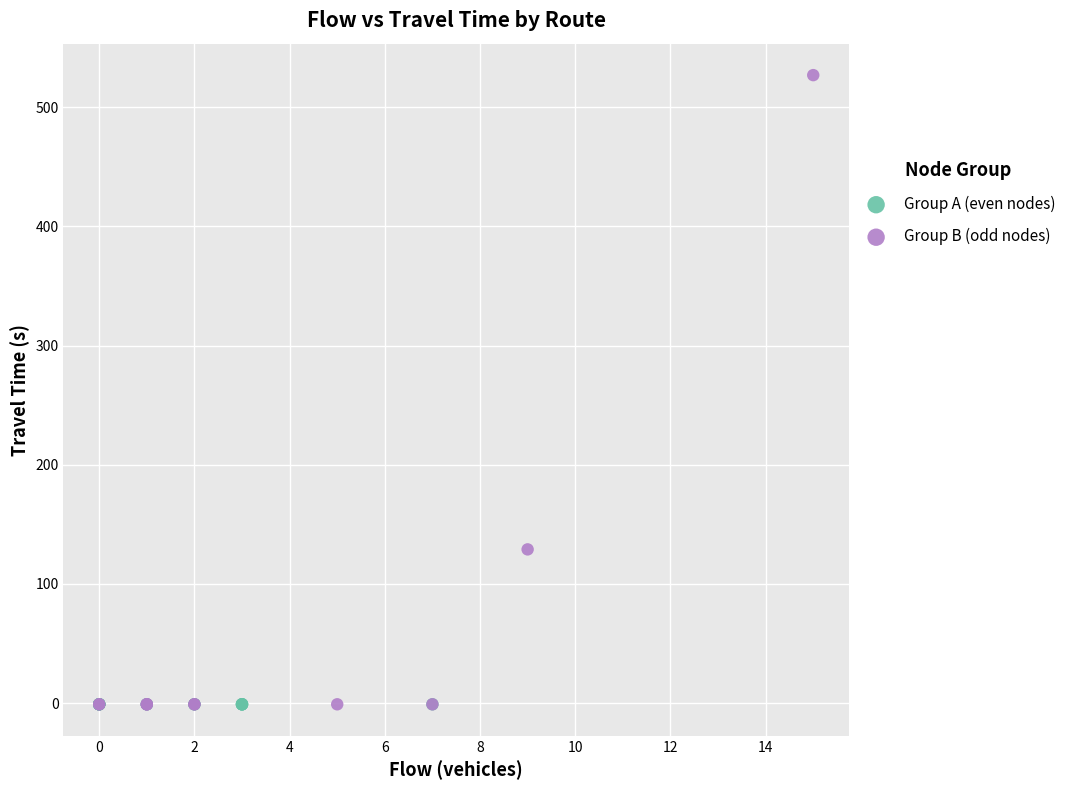

What are all the series names shown in the legend?

Group A (even nodes), Group B (odd nodes)